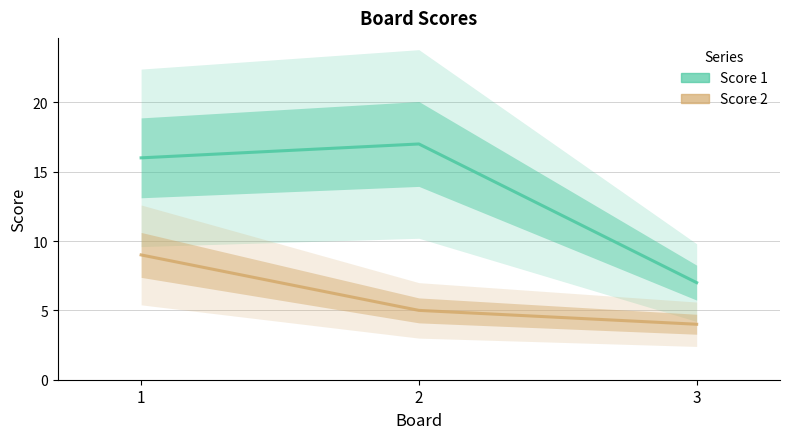

At which label does Score 2 reach its peak?

1